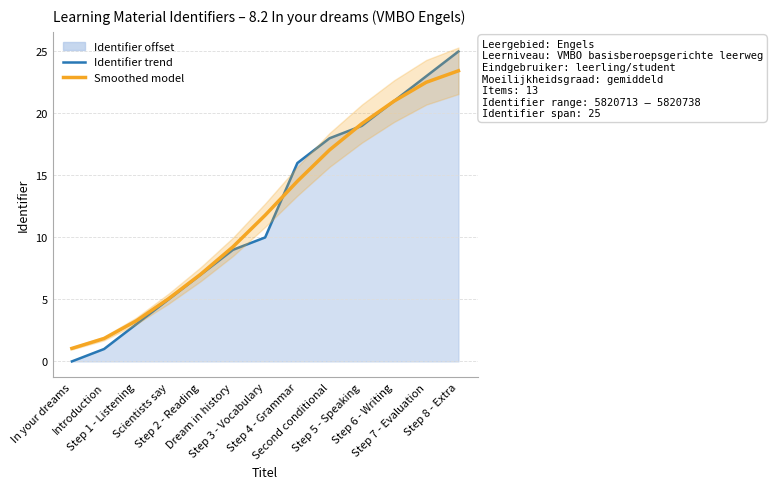

How many intersections are there between Identifier trend and Smoothed model?

3